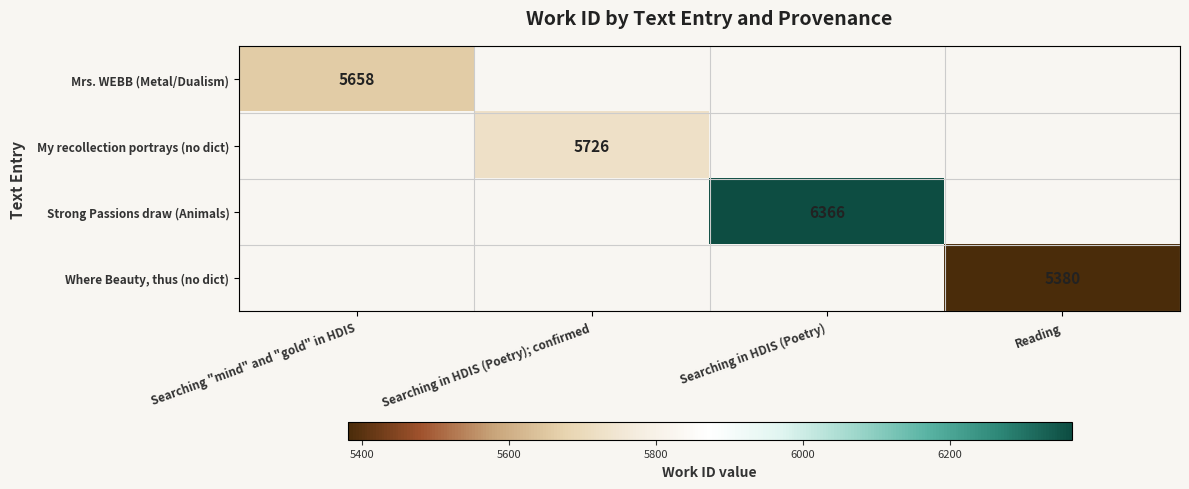

True or false: My recollection portrays (no dict) has a value of 8051 at Searching in HDIS (Poetry); confirmed.

False